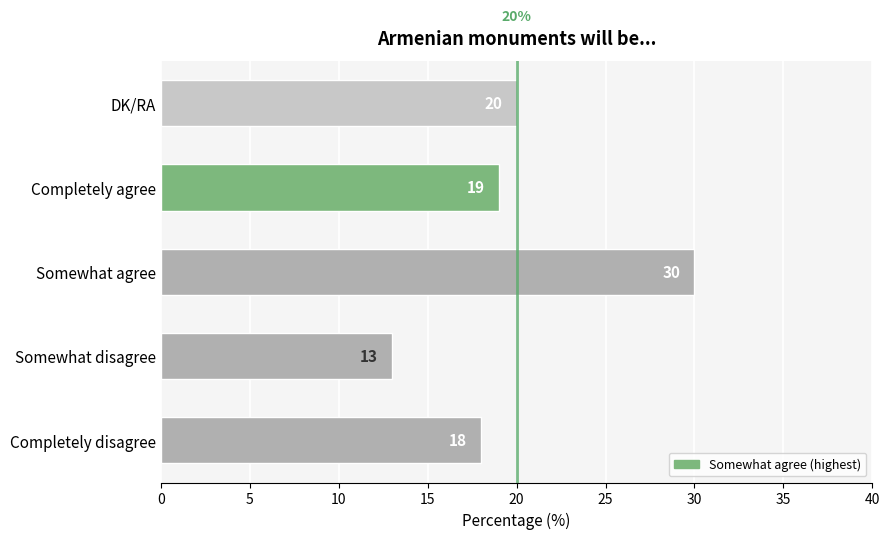

Reading bottom to top, list all the values displayed in this chart.

Completely disagree=18	Somewhat disagree=13	Somewhat agree=30	Completely agree=19	DK/RA=20